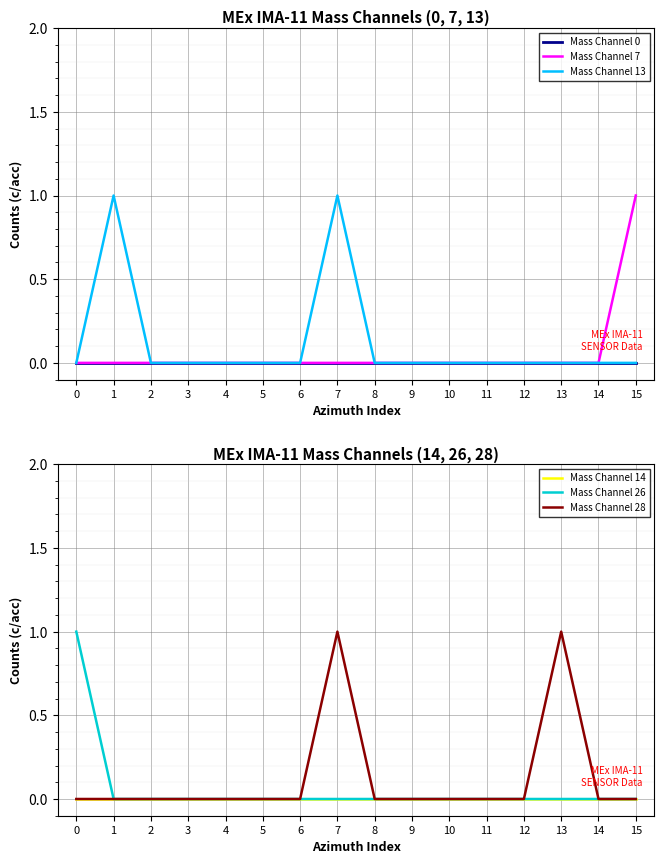

Count the Mass Channel 28 values in the range 0 to 1.

16